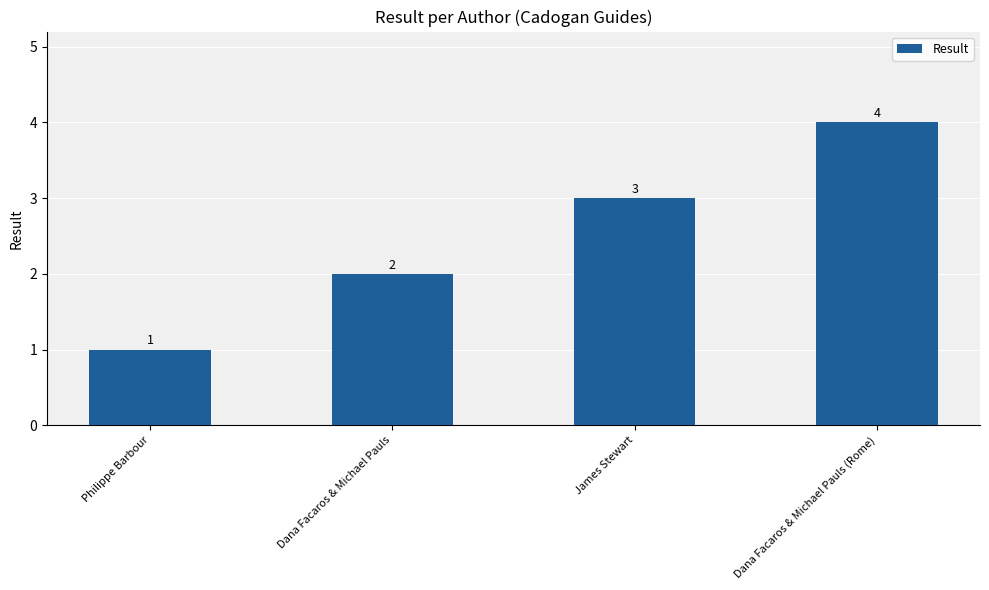

Does the chart contain stacked bars?

No